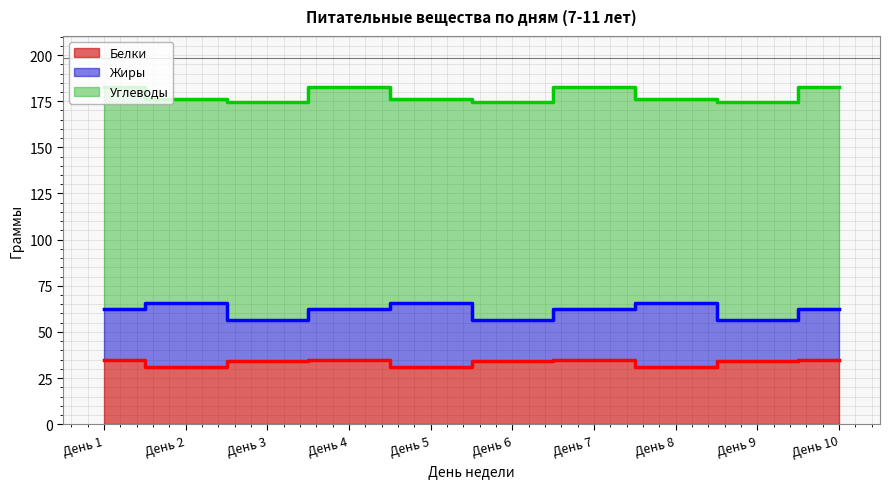

True or false: Белки and Углеводы intersect in this chart.

False